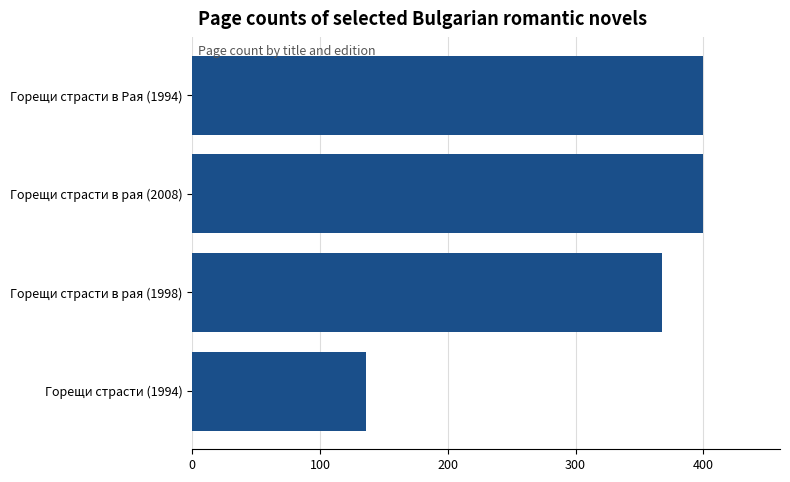

The chart shows a value of 400 at Горещи страсти в Рая (1994). True or false?

True